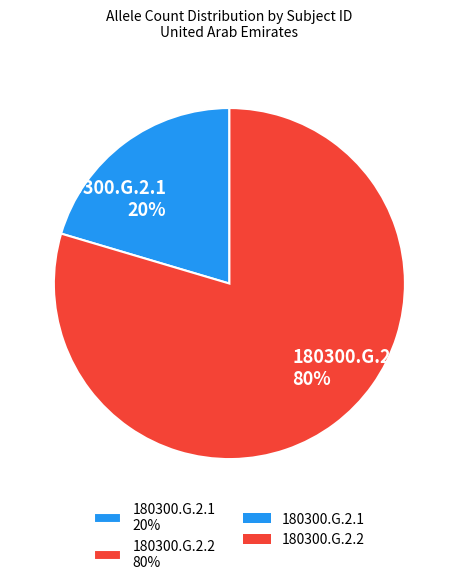

To the nearest percent, what is the combined percentage of 180300.G.2.1 and 180300.G.2.2?

100%